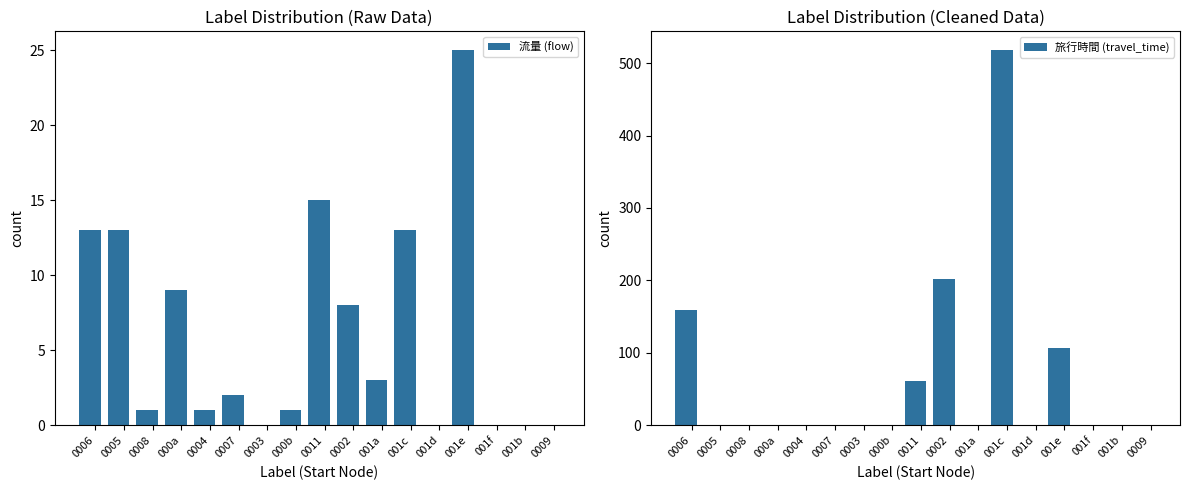

Reading left to right, extract all data points from this chart.

流量 (flow): 13	13	1	9	1	2	0	1	15	8	3	13	0	25	0	0	0
旅行時間 (travel_time): 159	0	0	0	0	0	0	0	61	202	0	518	0	107	0	0	0